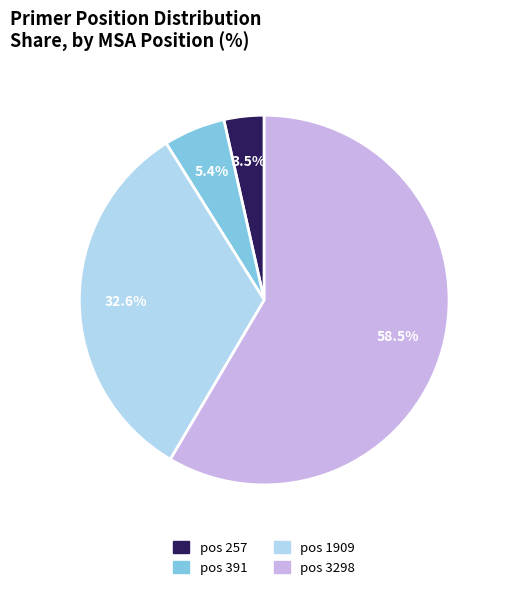

Combined, what portion of the pie is pos 3298 and pos 257?

62.0%